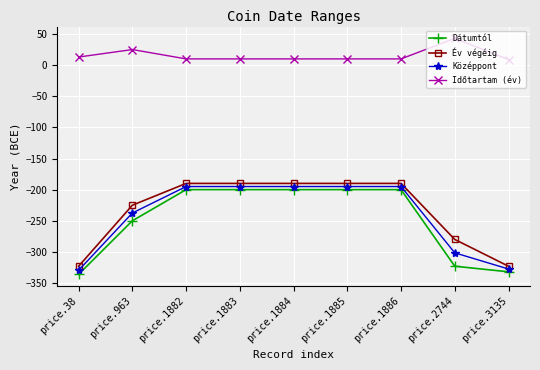

Which series has the largest total across all categories?

Időtartam (év)